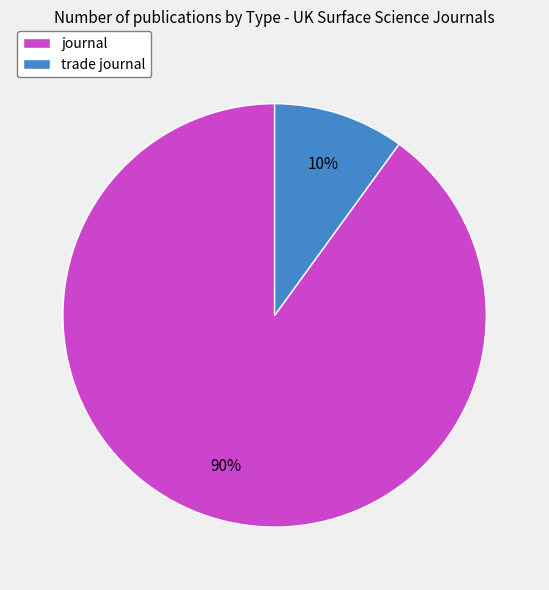

What is the ratio of the value at trade journal to the value at journal?

0.1